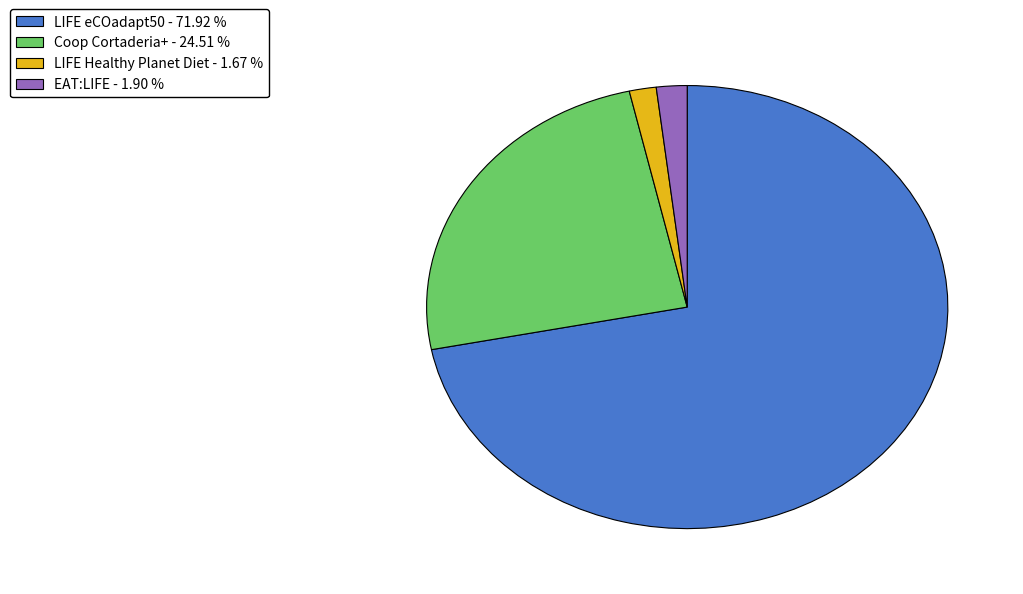

Combined, do LIFE eCOadapt50 and Coop Cortaderia+ account for over 50%?

Yes